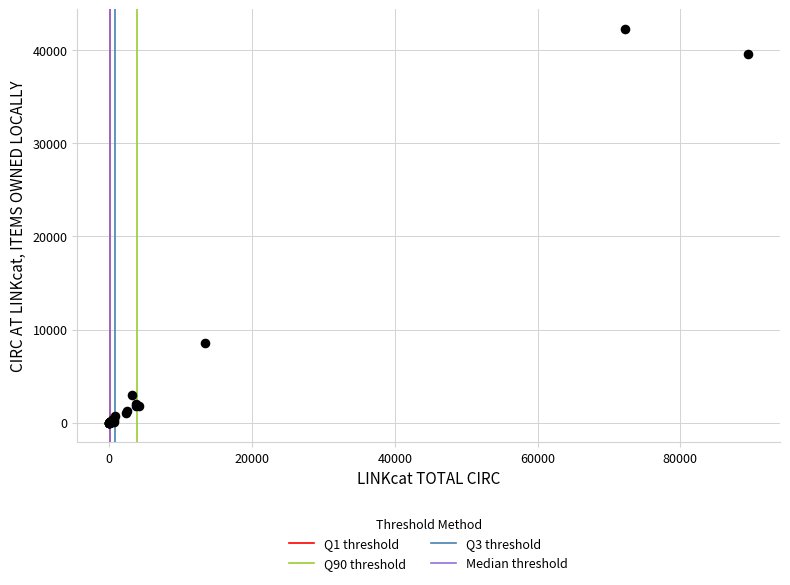

What Y value in the scatter plot is closest to 21139?

8550